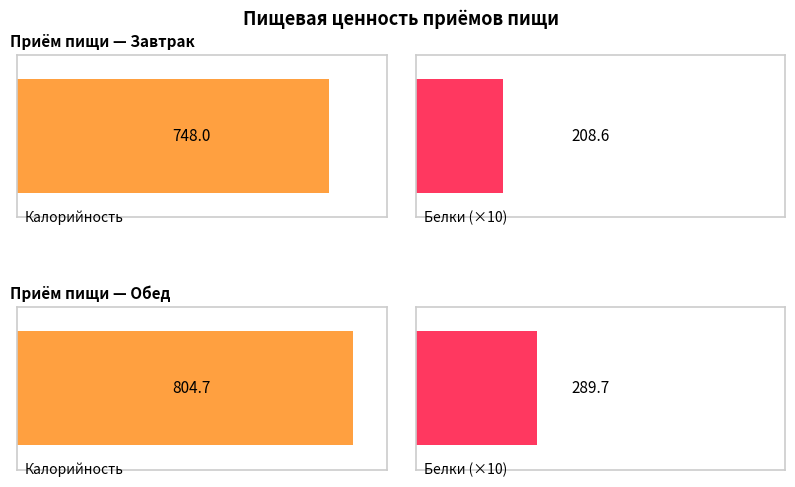

What is the label of the 2nd bar from the left?

Обед